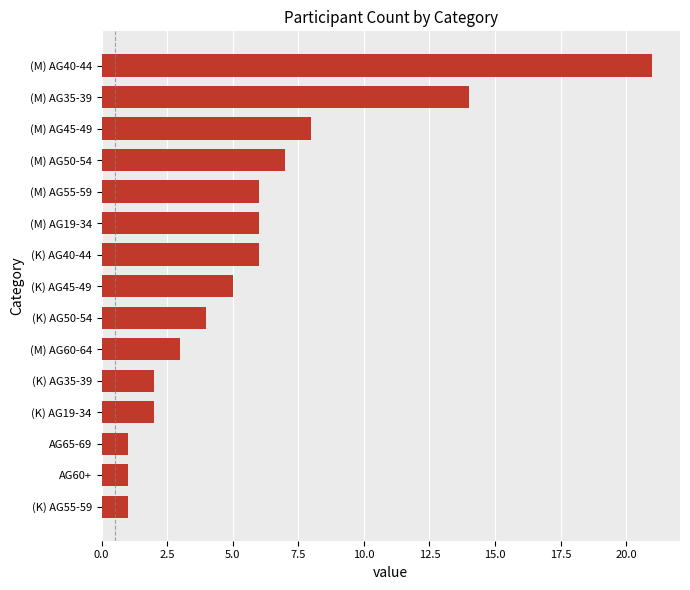

Reading top to bottom, list all the values displayed in this chart.

(M) AG40-44=21	(M) AG35-39=14	(M) AG45-49=8	(M) AG50-54=7	(M) AG55-59=6	(M) AG19-34=6	(K) AG40-44=6	(K) AG45-49=5	(K) AG50-54=4	(M) AG60-64=3	(K) AG35-39=2	(K) AG19-34=2	AG65-69=1	AG60+=1	(K) AG55-59=1